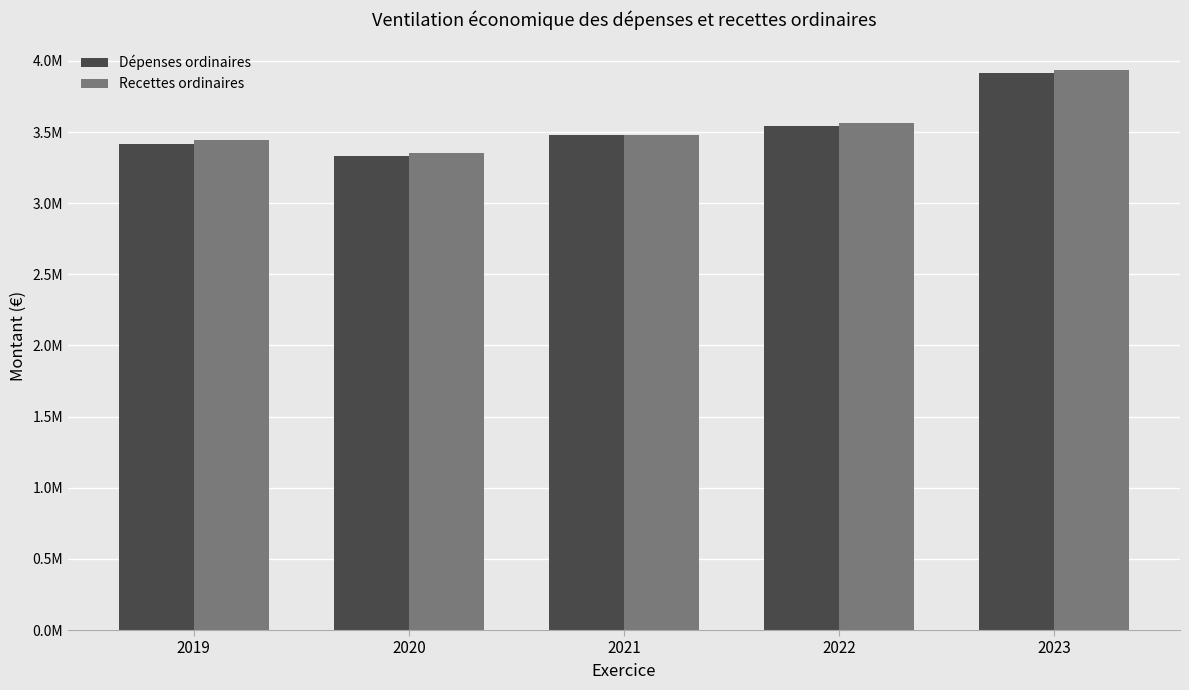

True or false: Recettes ordinaires has a value of 3482155.8 at 2021.

True